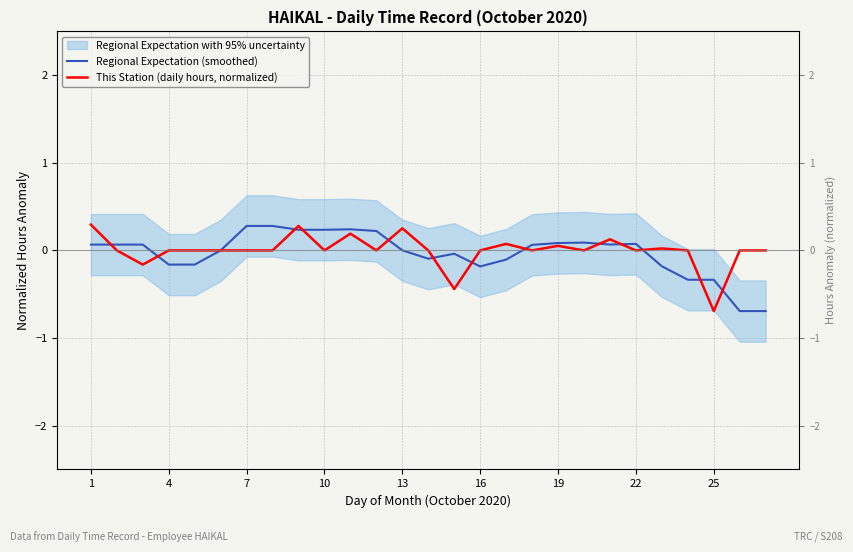

Reading left to right, list all the values displayed in this chart.

Regional Expectation (smoothed): 0.1	0.1	0.1	-0.2	-0.2	0.0	0.3	0.3	0.2	0.2	0.2	0.2	0.0	-0.1	-0.0	-0.2	-0.1	0.1	0.1	0.1	0.1	0.1	-0.2	-0.3	-0.3	-0.7	-0.7
This Station (daily hours, normalized): 0.3	0.0	-0.2	0.0	0.0	0.0	0.0	0.0	0.3	0.0	0.2	0.0	0.3	0.0	-0.4	0.0	0.1	0.0	0.1	0.0	0.1	0.0	0.0	0.0	-0.7	0.0	0.0